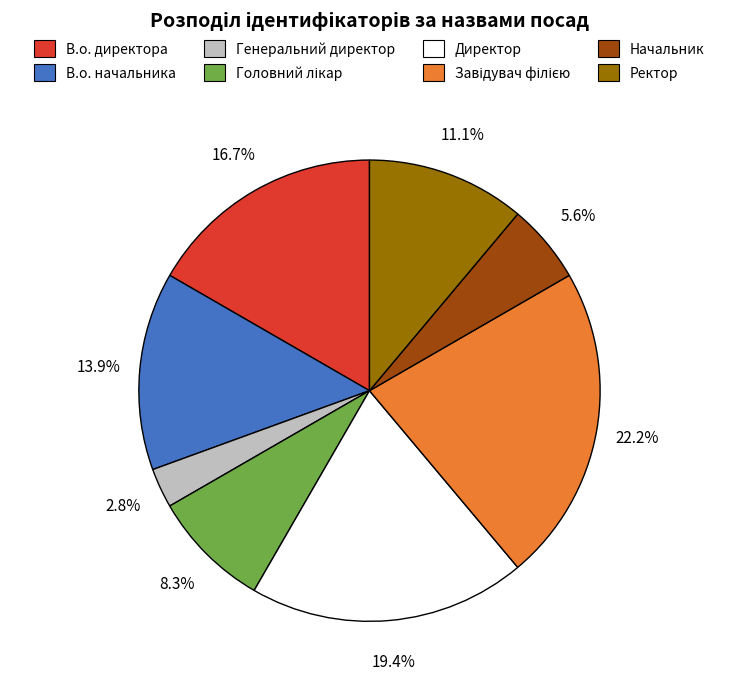

Does В.о. начальника account for over 50% of the chart?

No